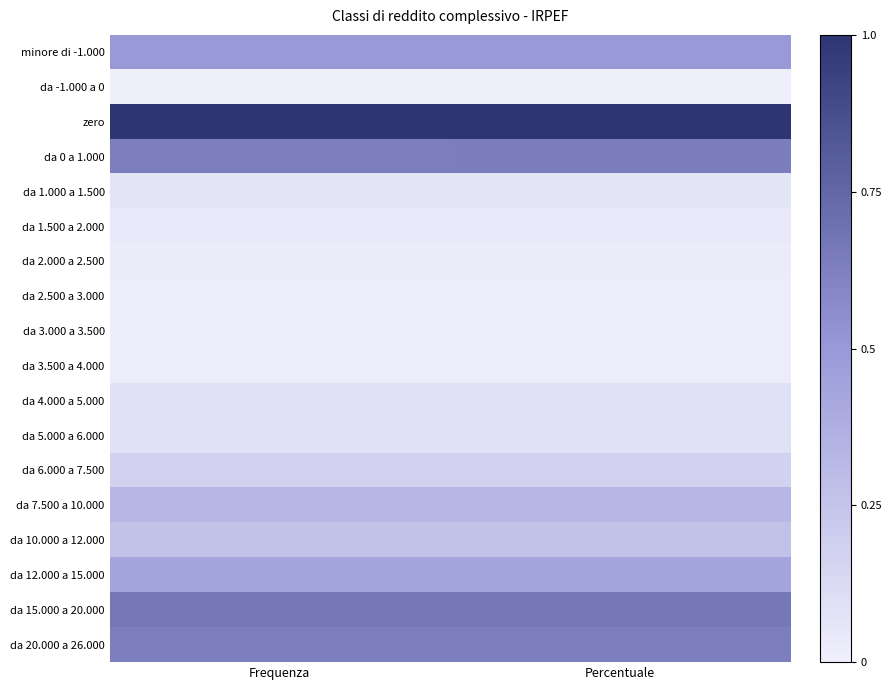

What is the greatest value displayed?

1.0